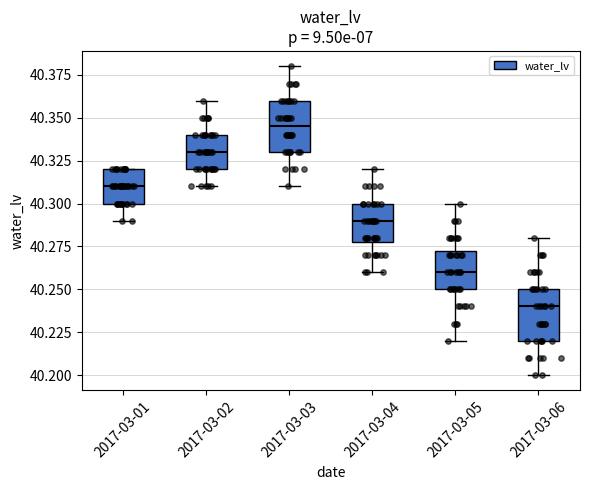

Reading left to right, read every box against the y-axis: the position of its median line, the range the box covers, and the ends of its whiskers. The values are not printed on the chart, so give them approximately, as read against the axis.

2017-03-01: median 40.310, box 40.300 to 40.320, whiskers 40.290 to 40.320
2017-03-02: median 40.330, box 40.320 to 40.340, whiskers 40.310 to 40.360
2017-03-03: median 40.345, box 40.330 to 40.360, whiskers 40.310 to 40.380
2017-03-04: median 40.290, box 40.280 to 40.300, whiskers 40.260 to 40.320
2017-03-05: median 40.260, box 40.250 to 40.275, whiskers 40.220 to 40.300
2017-03-06: median 40.240, box 40.220 to 40.250, whiskers 40.200 to 40.280